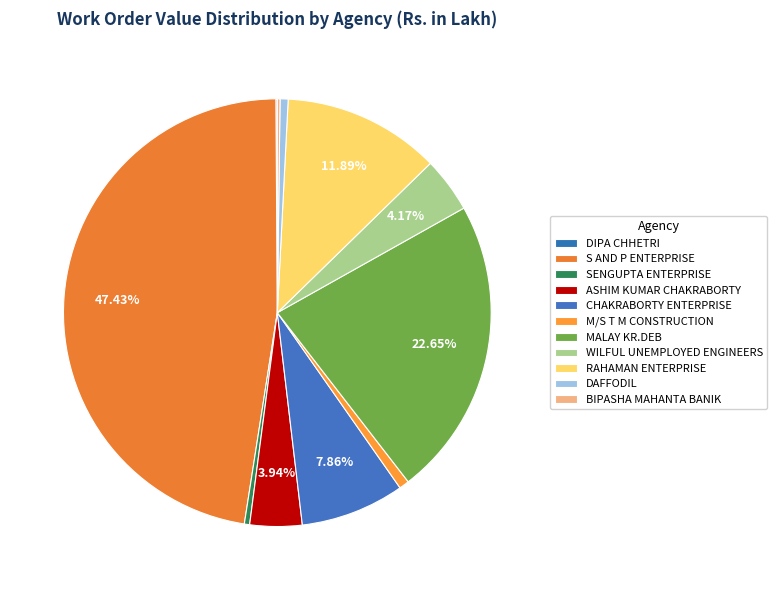

What is the smallest slice in the pie chart?

DIPA CHHETRI